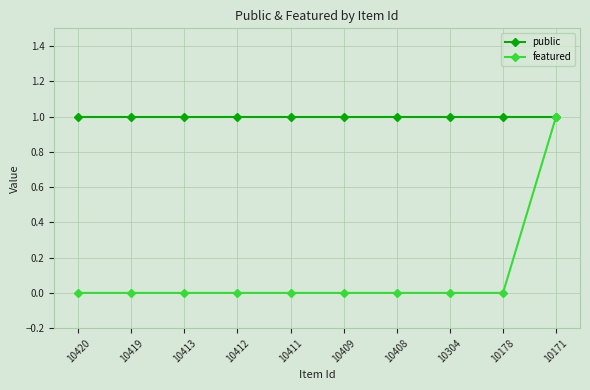

Which series has the widest spread of values?

featured